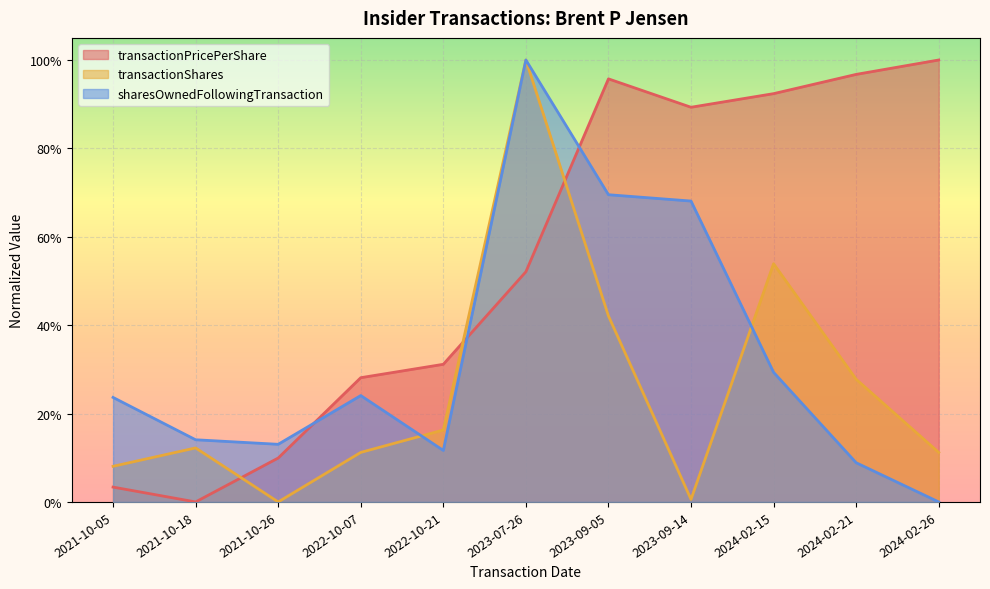

At which category is the sum across all series the highest?

2023-07-26